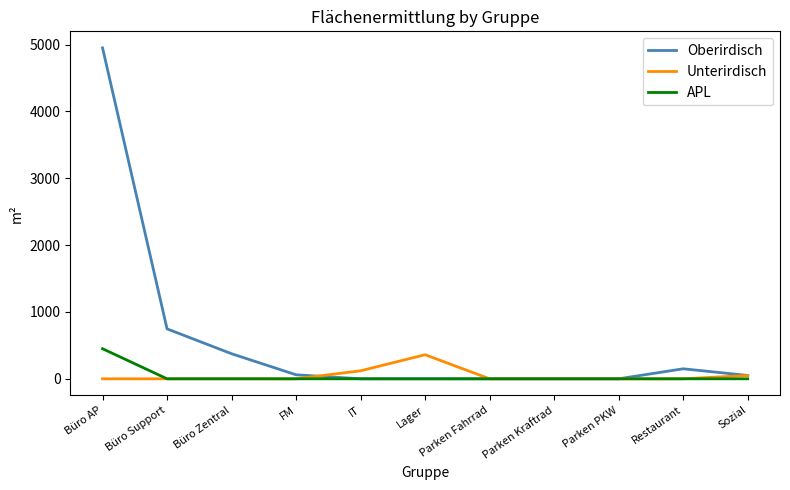

What is the maximum value shown in the chart?

4950